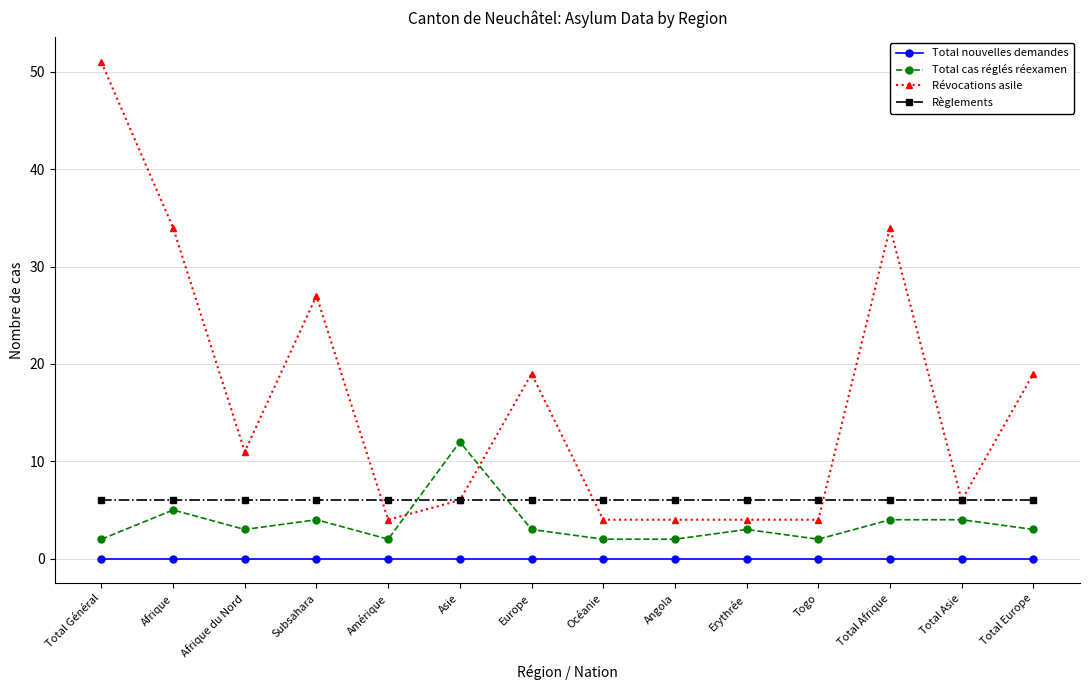

Does the chart display data point markers on the line(s)?

Yes